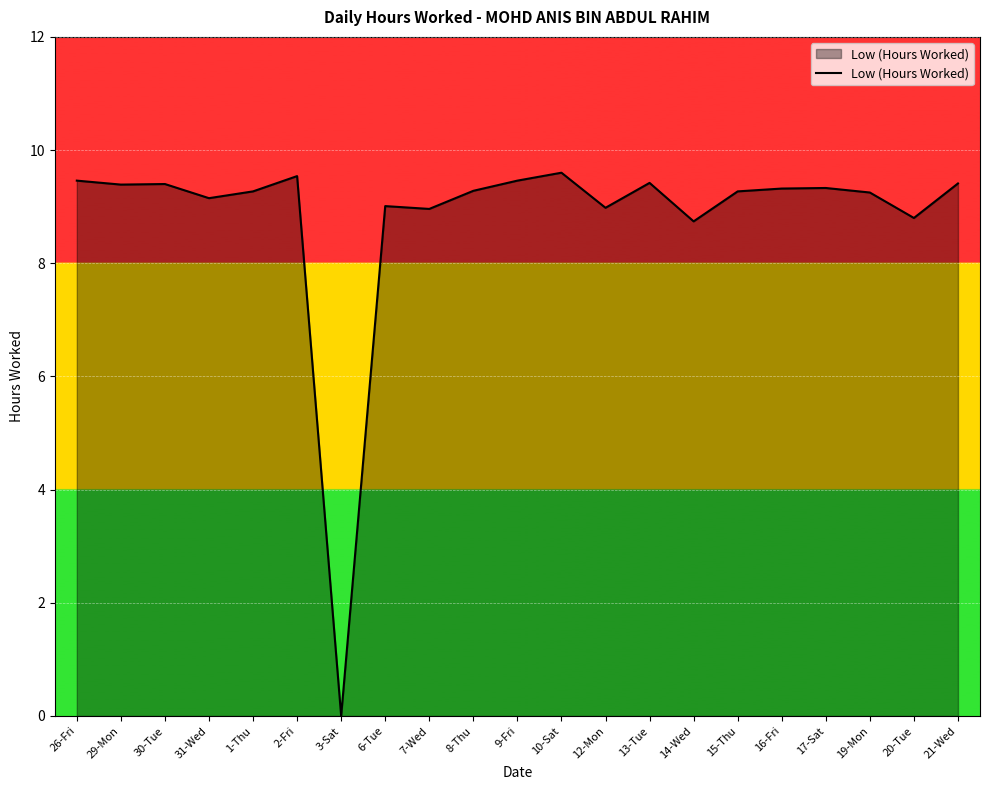

Where is the data nearest to the value 4?

3-Sat